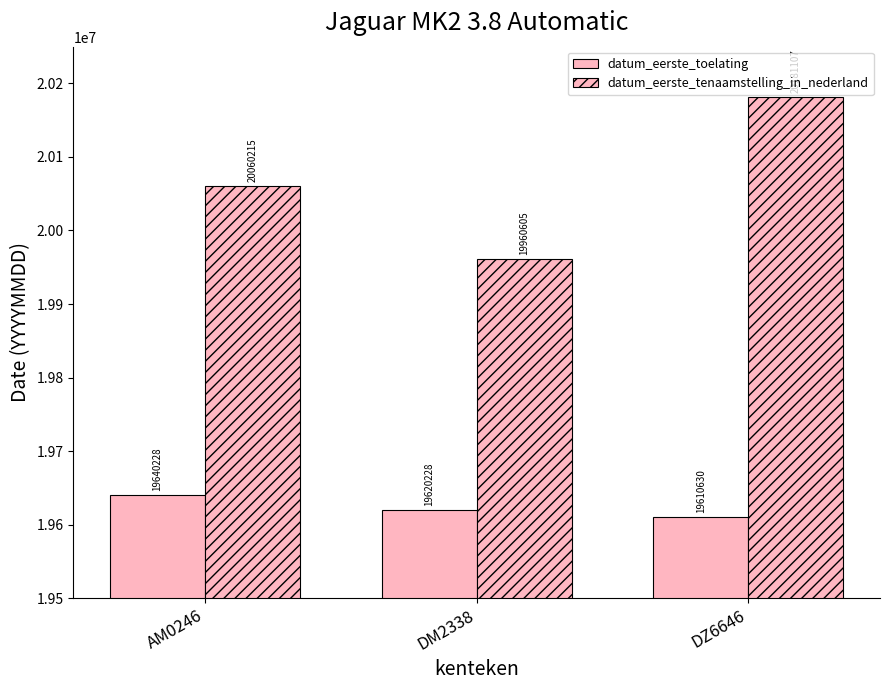

How many bars are there in each group?

2